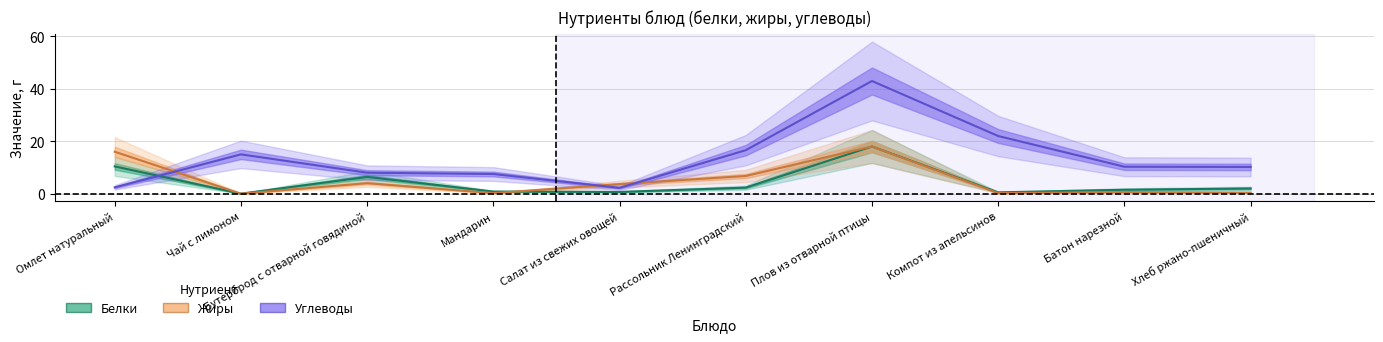

What value does the Углеводы series have at Омлет натуральный?

2.4